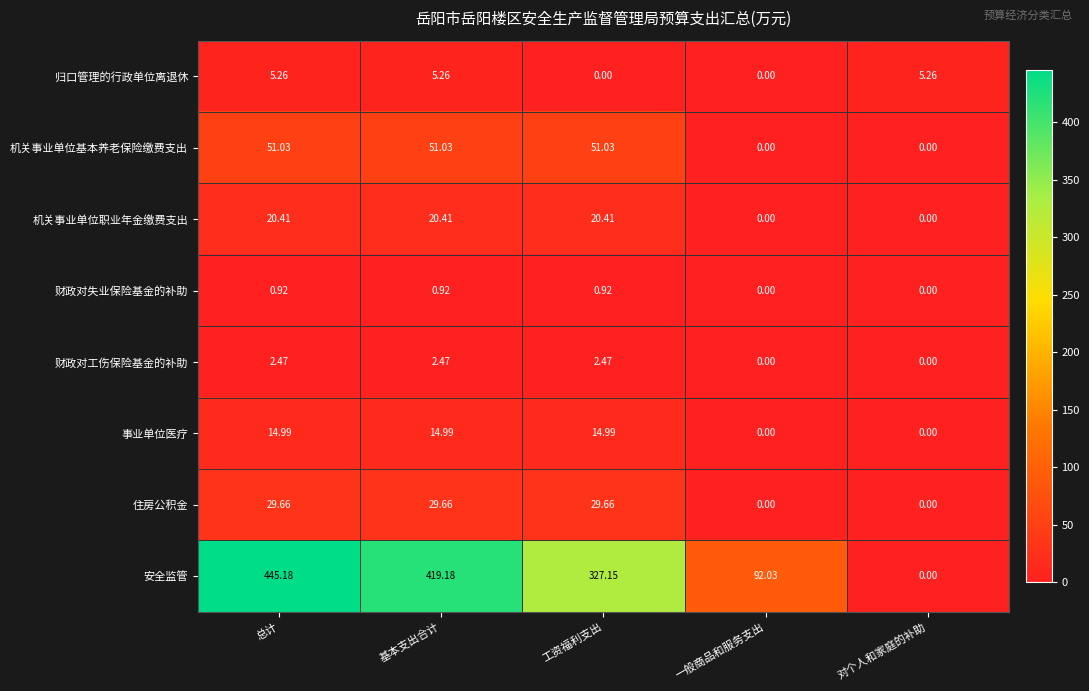

Where is 安全监管 nearest to the value 222?

工资福利支出